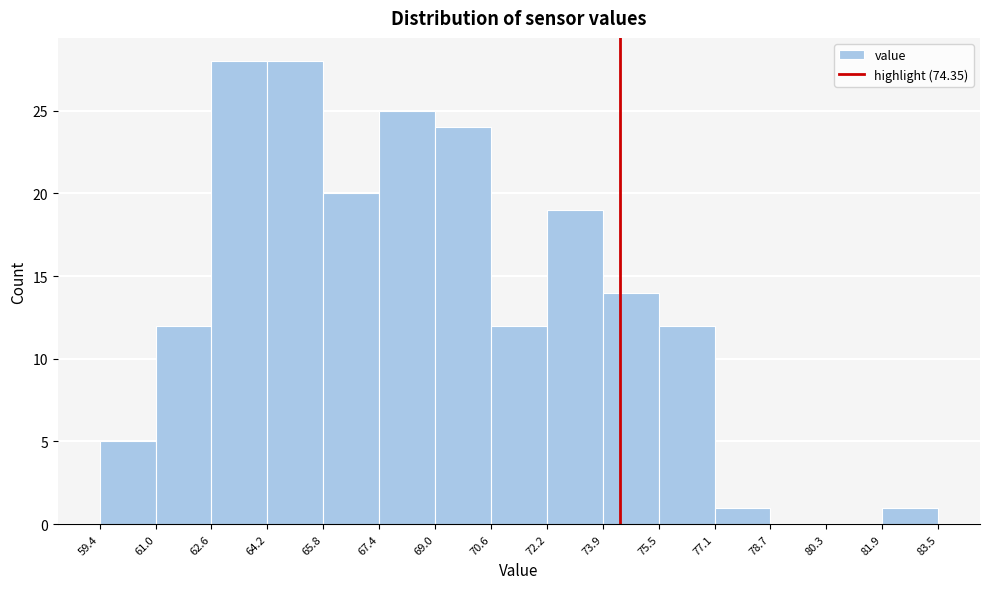

Reading left to right, list every bar in this chart as the range it spans on the x-axis followed by its height. The values are not printed on the chart, so give them approximately, as read against the axis.

59.4 to 61.0: 5
61.0 to 62.6: 12
62.6 to 64.2: 28
64.2 to 65.8: 28
65.8 to 67.4: 20
67.4 to 69.0: 25
69.0 to 70.6: 24
70.6 to 72.2: 12
72.2 to 73.9: 19
73.9 to 75.5: 14
75.5 to 77.1: 12
77.1 to 78.7: 1
78.7 to 80.3: 0
80.3 to 81.9: 0
81.9 to 83.5: 1